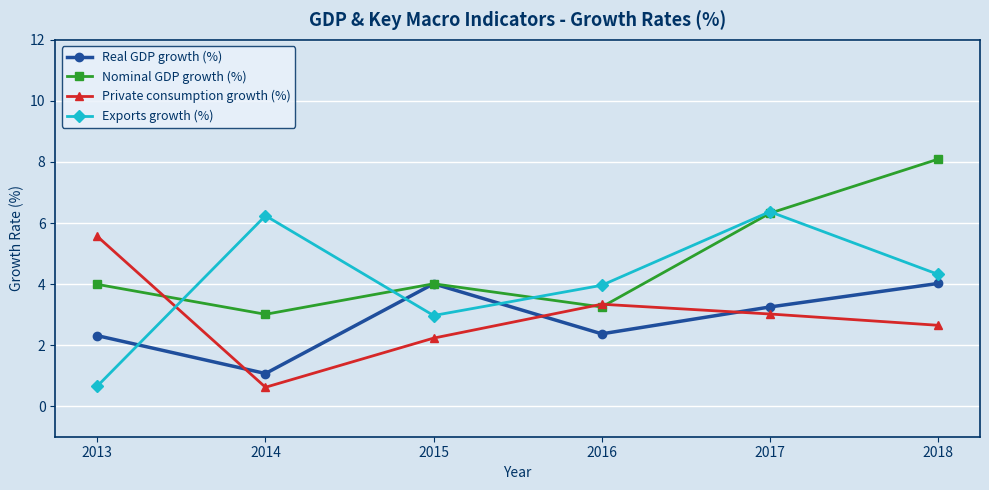

What are all the series names shown in the legend?

Real GDP growth (%), Nominal GDP growth (%), Private consumption growth (%), Exports growth (%)